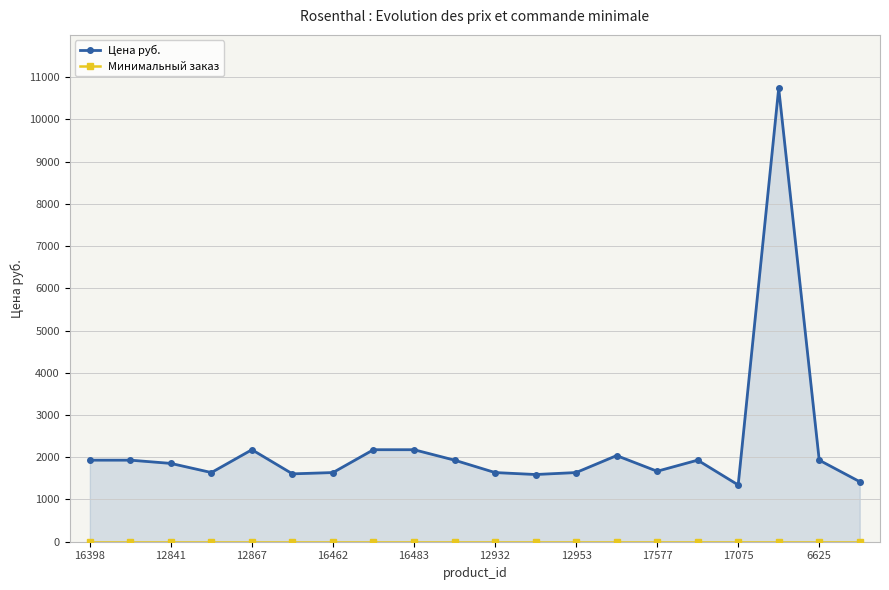

Which series has the largest range (max minus min)?

Цена руб.